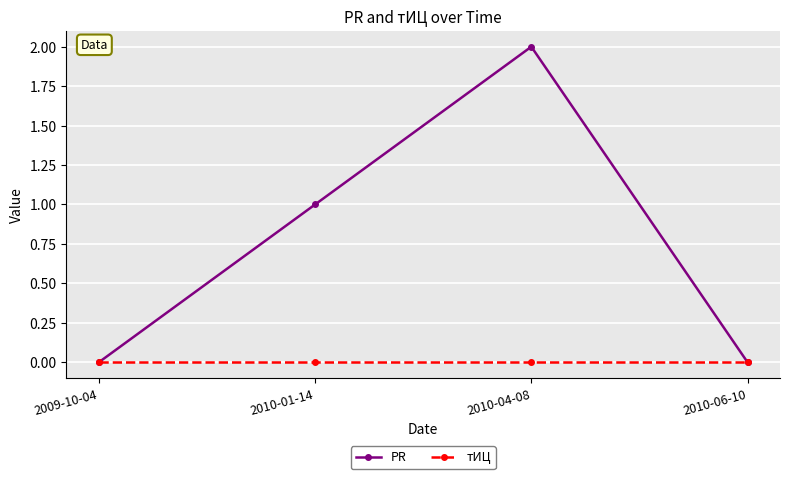

Rank the series by their average value, from highest to lowest.

PR, тИЦ